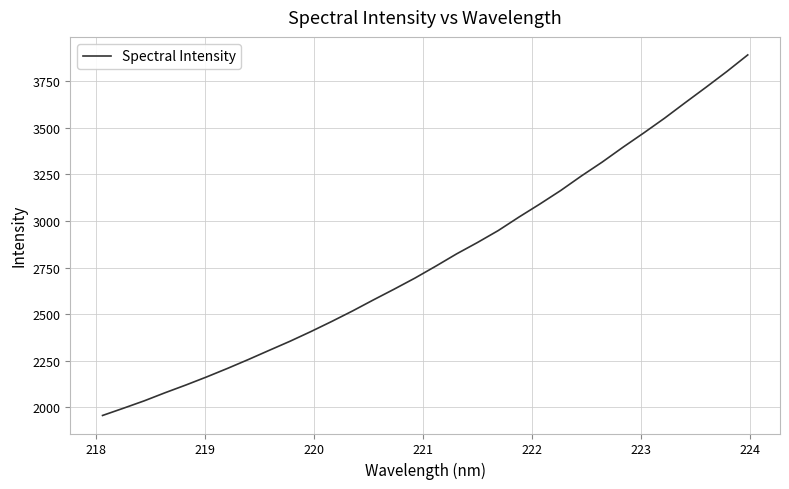

What is the smallest value displayed?

1956.9